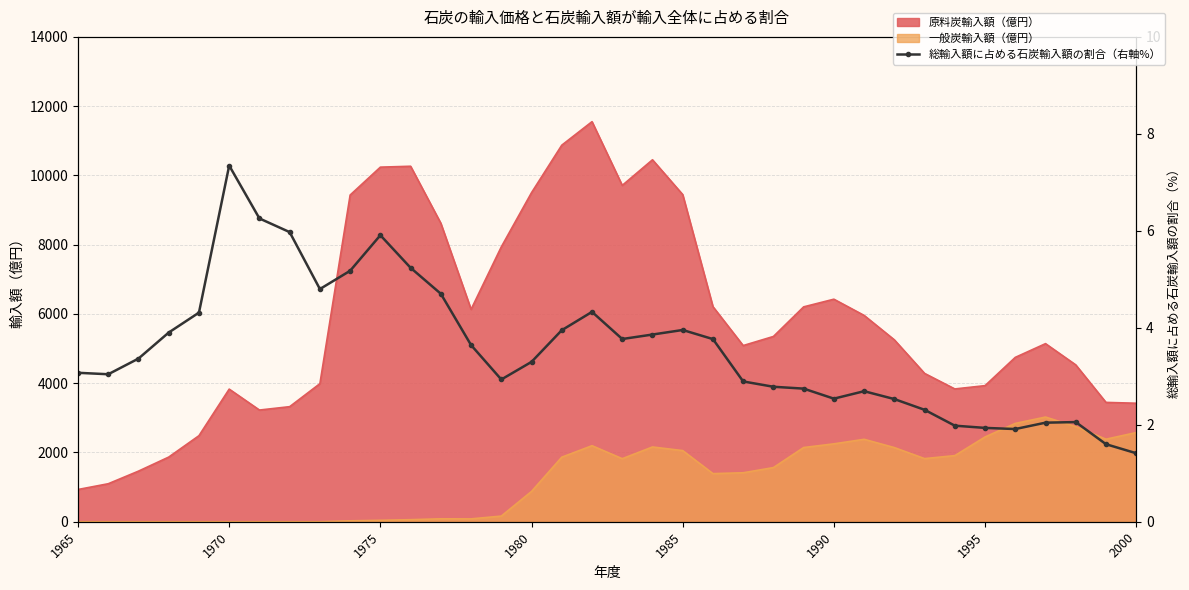

Is it true that the value at 1980 is 2.1?

False